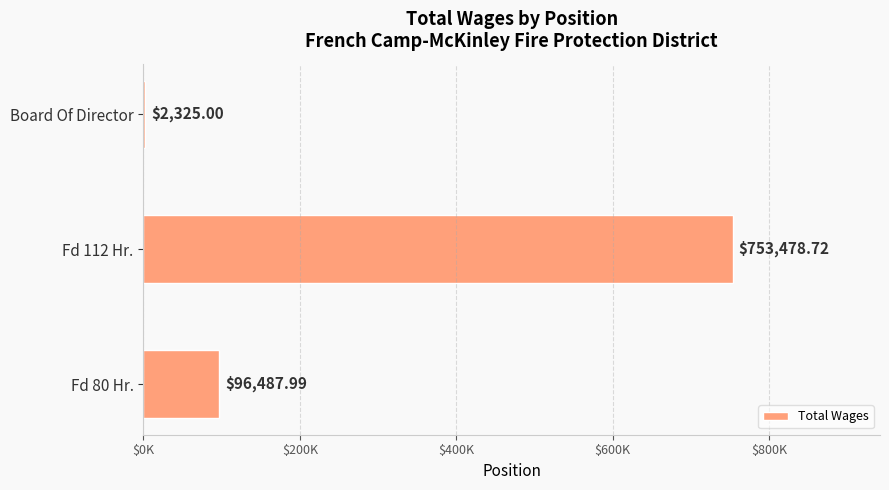

What is the difference between the maximum and minimum values?

751153.7